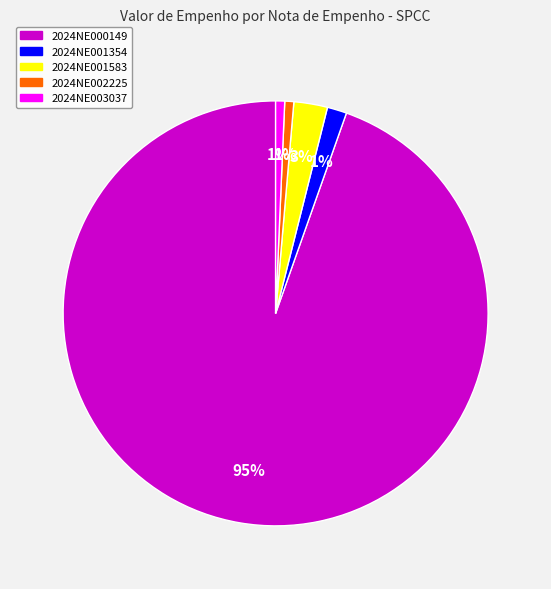

Combined, do 2024NE000149 and 2024NE002225 account for over 50%?

Yes